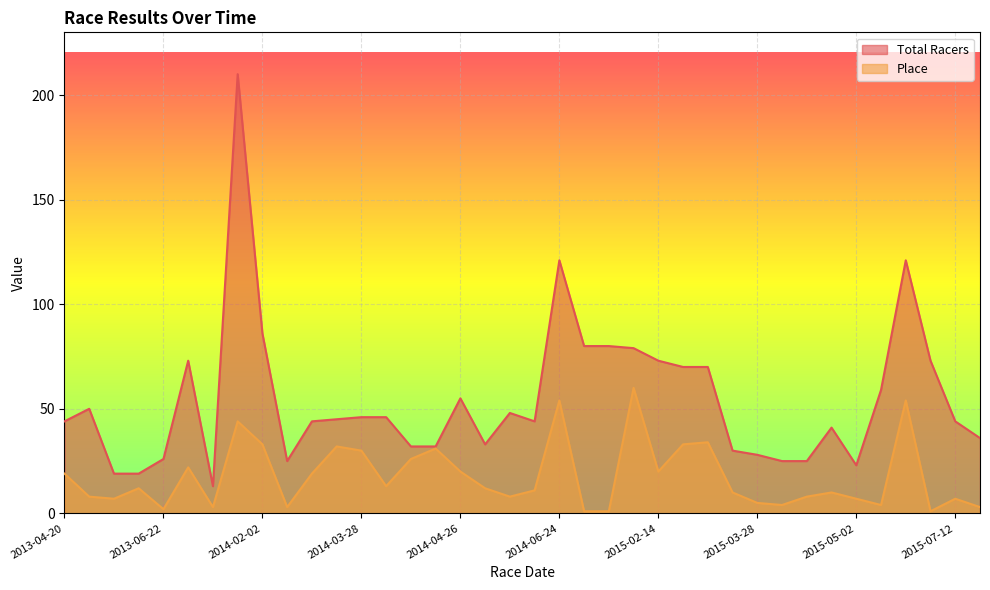

At which category is the sum across all series the highest?

2014-02-01